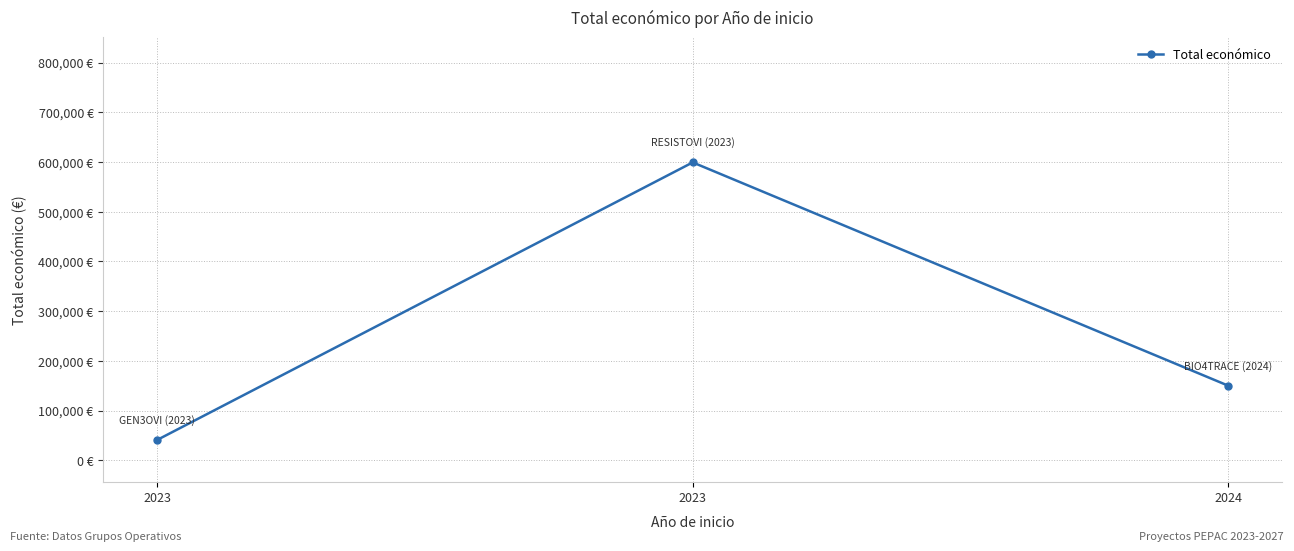

Reading right to left, transcribe all the data shown in this chart.

2024=150000	2023=599262	2023=40876